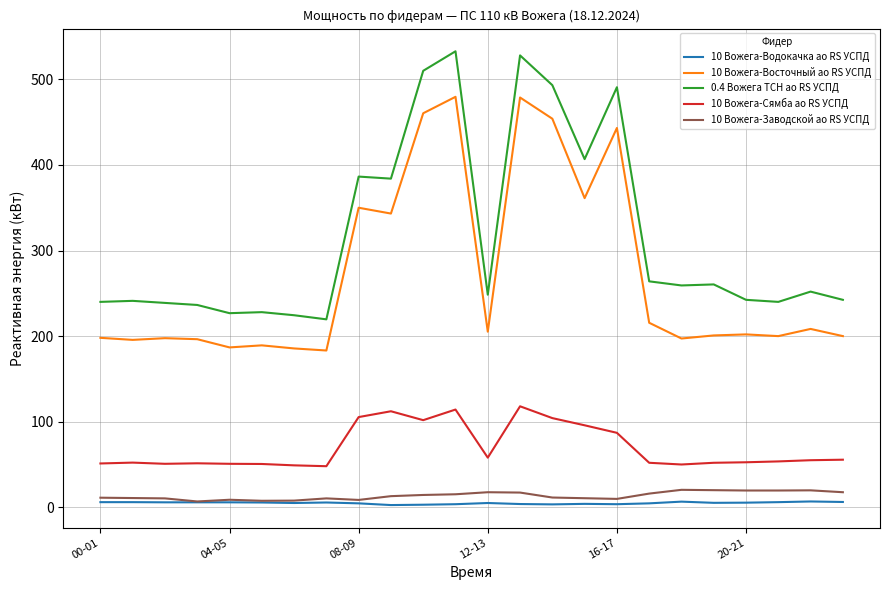

Which series has the widest spread of values?

0.4 Вожега ТСН ао RS УСПД